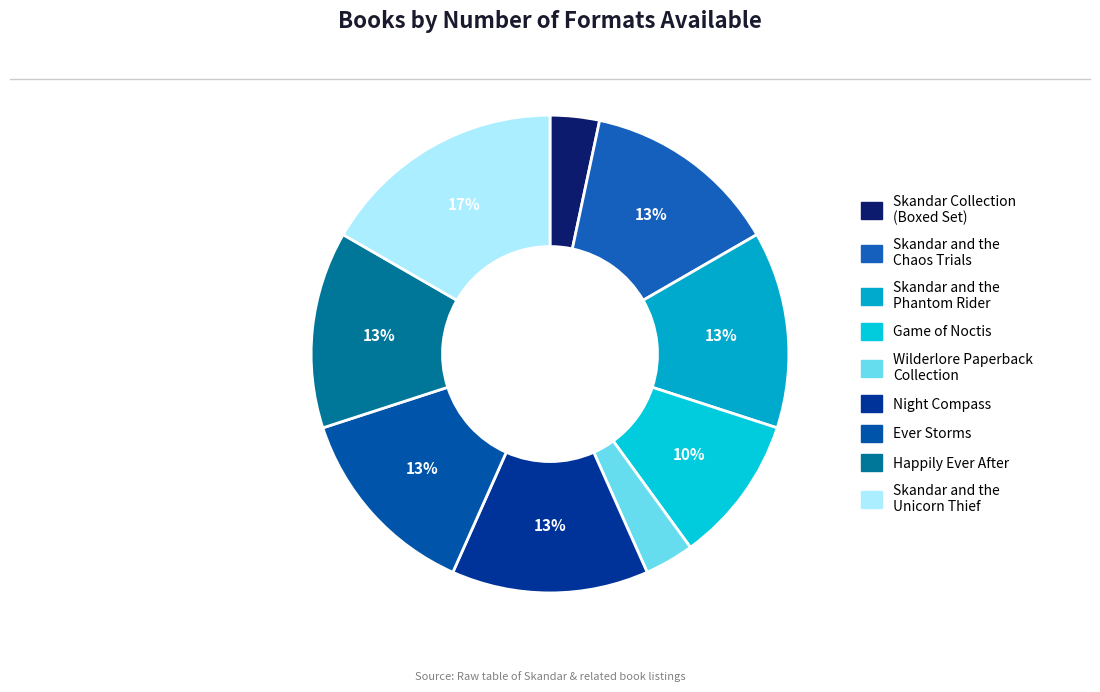

Rank the categories by value from lowest to highest.

Skandar Collection (Boxed Set), Wilderlore Paperback Collection, Game of Noctis, Skandar and the Chaos Trials, Skandar and the Phantom Rider, Night Compass, Ever Storms, Happily Ever After, Skandar and the Unicorn Thief